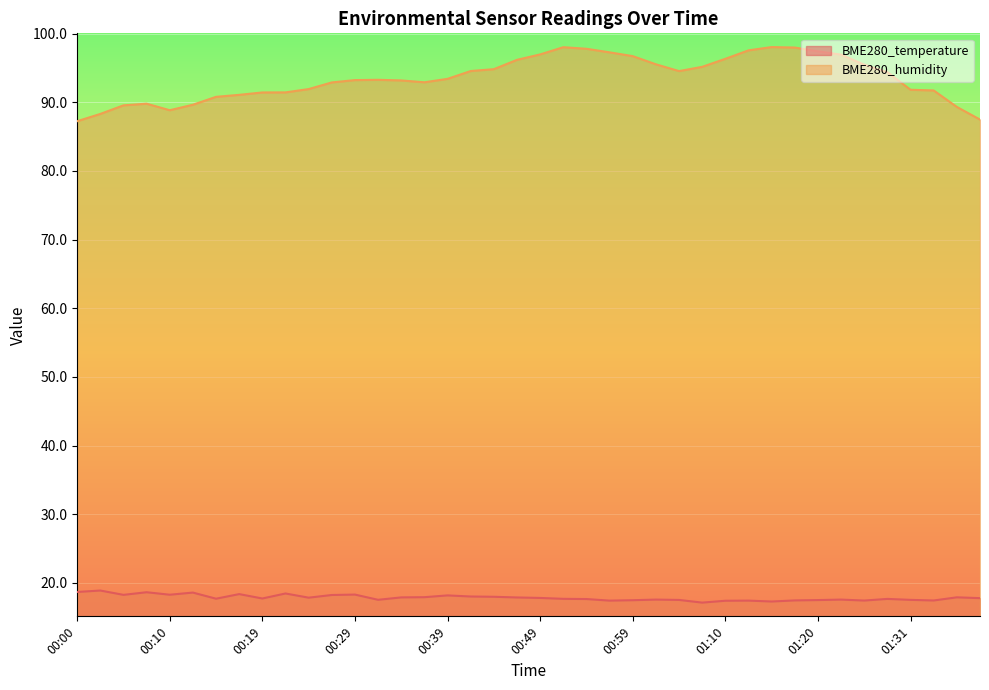

What is the label of the 21st point from the right?

00:47